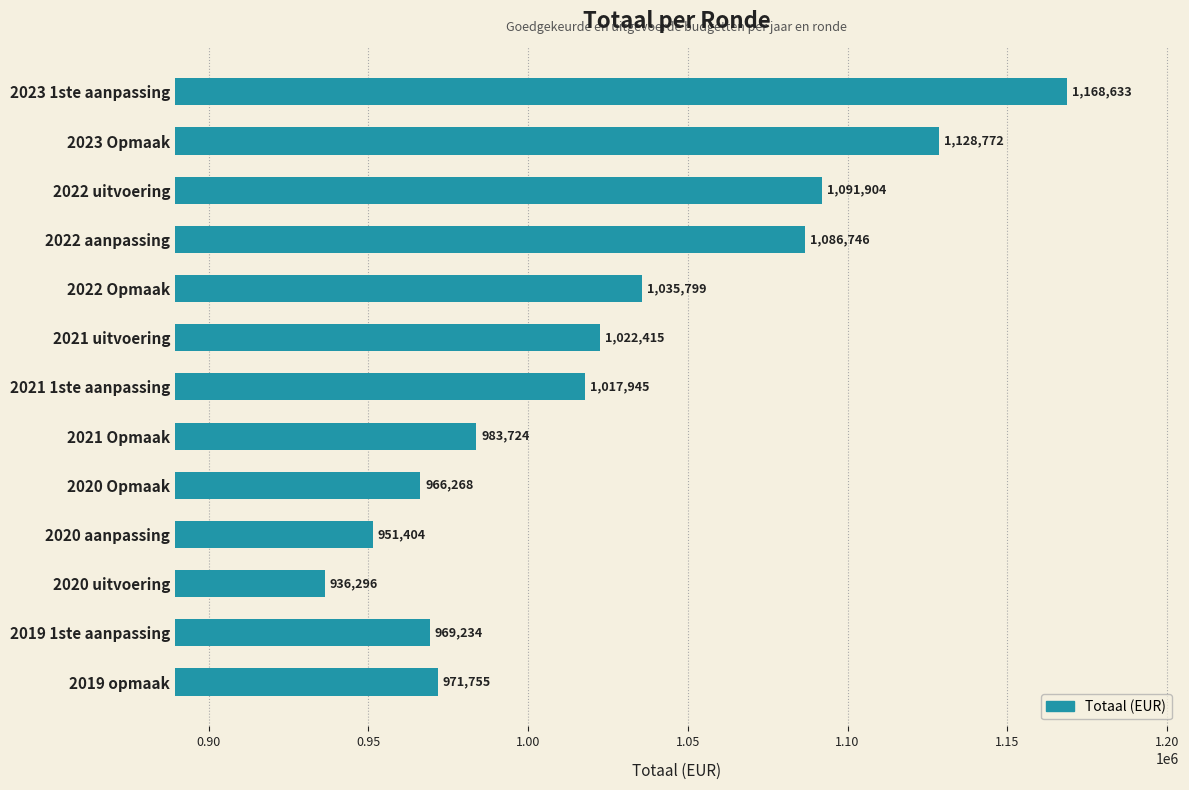

What is the sum of all values?

13330895